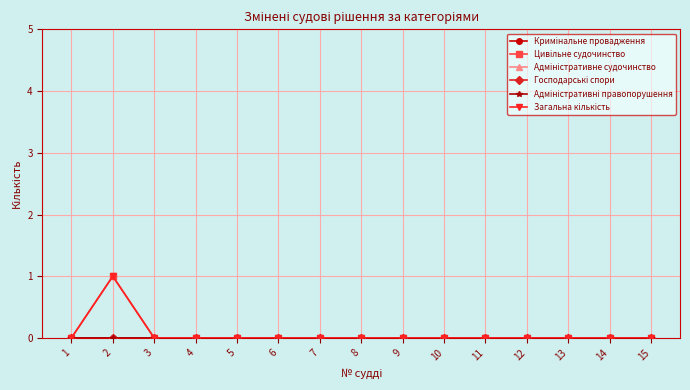

True or false: Загальна кількість and Цивільне судочинство cross at least once.

False